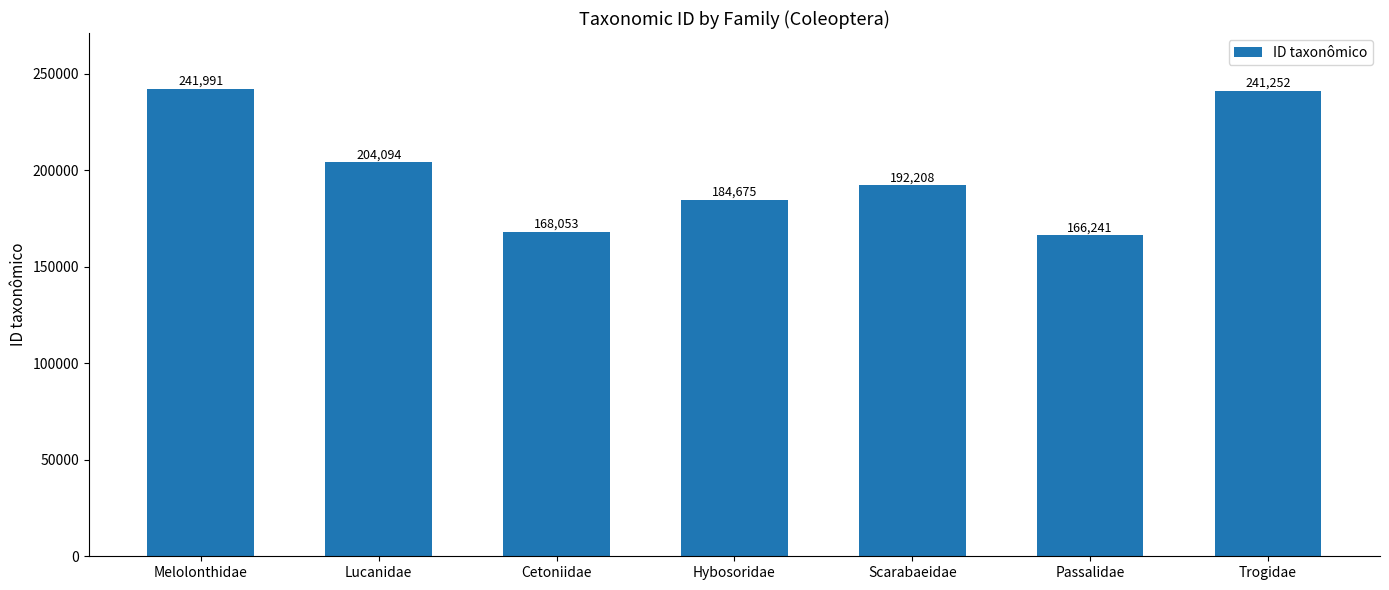

What is the sum of the values at Hybosoridae and Melolonthidae?

426666